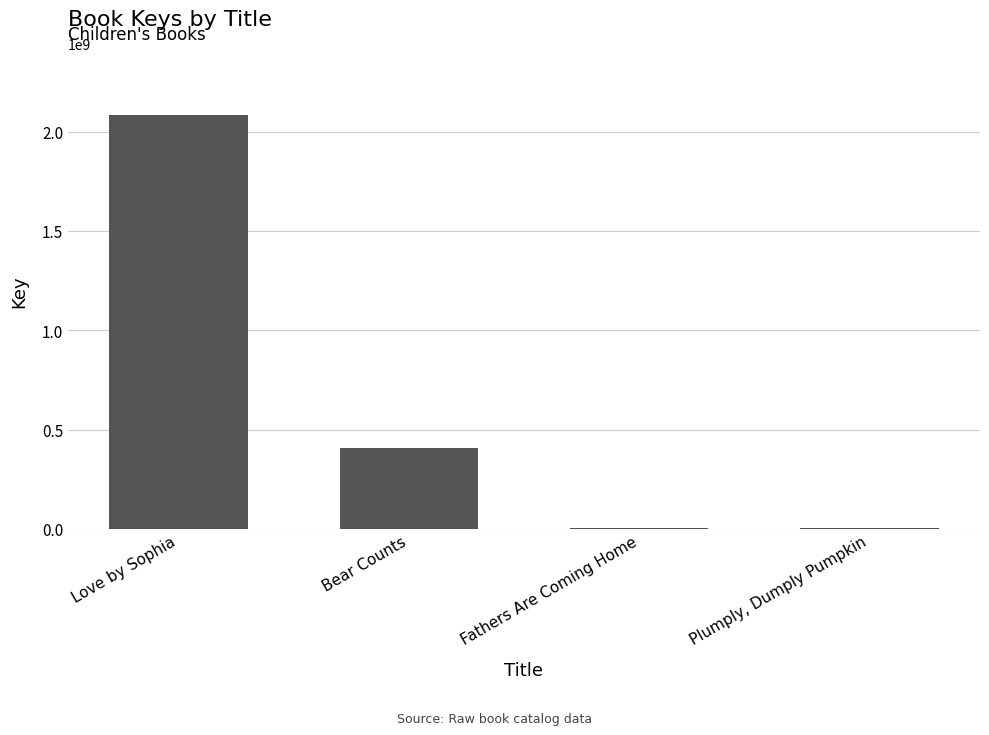

Count the number of categories in the chart.

4